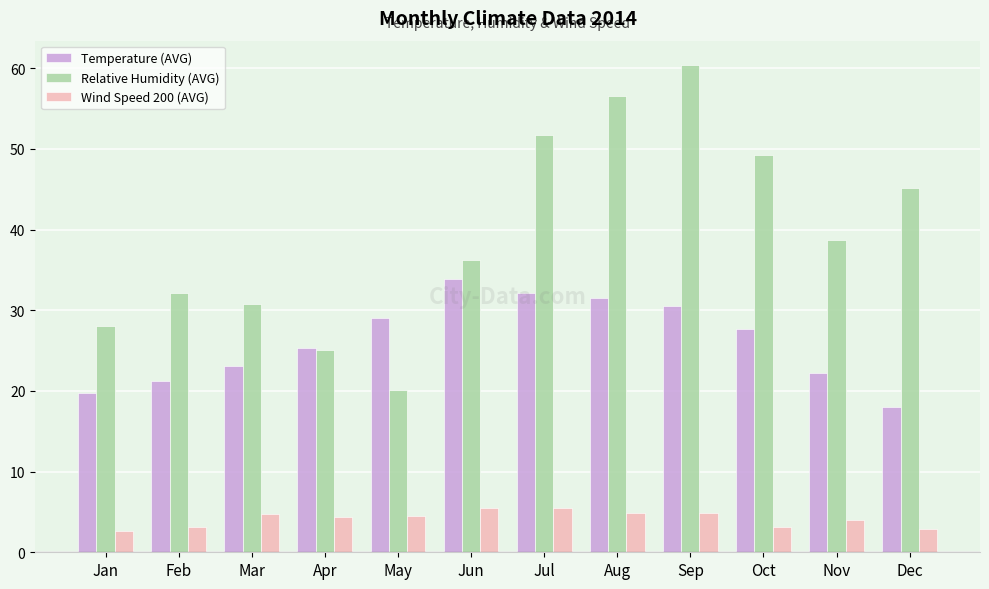

Is it true that Wind Speed 200 (AVG) equals 5.5 at Jun?

True